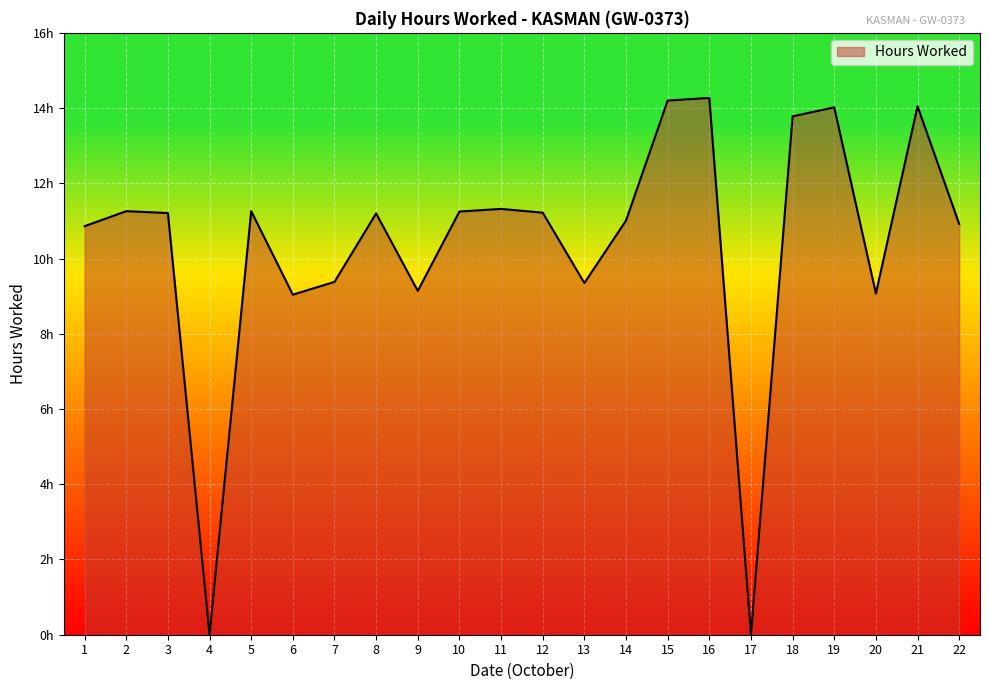

What is the maximum value shown in the chart?

14.3